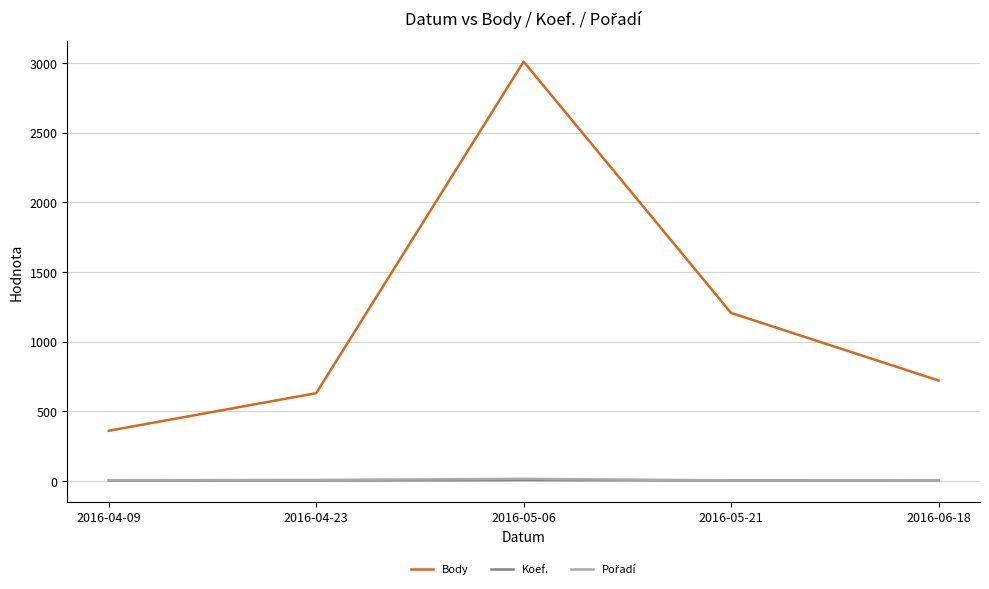

Which category has the highest value in the Body series?

2016-05-06